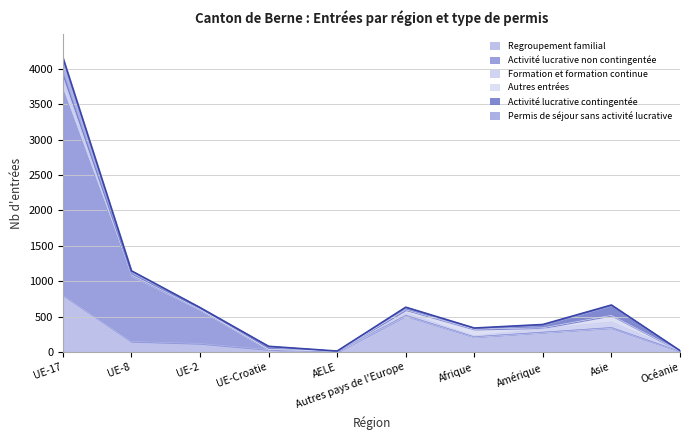

At which label is Regroupement familial closest to 406?

Asie